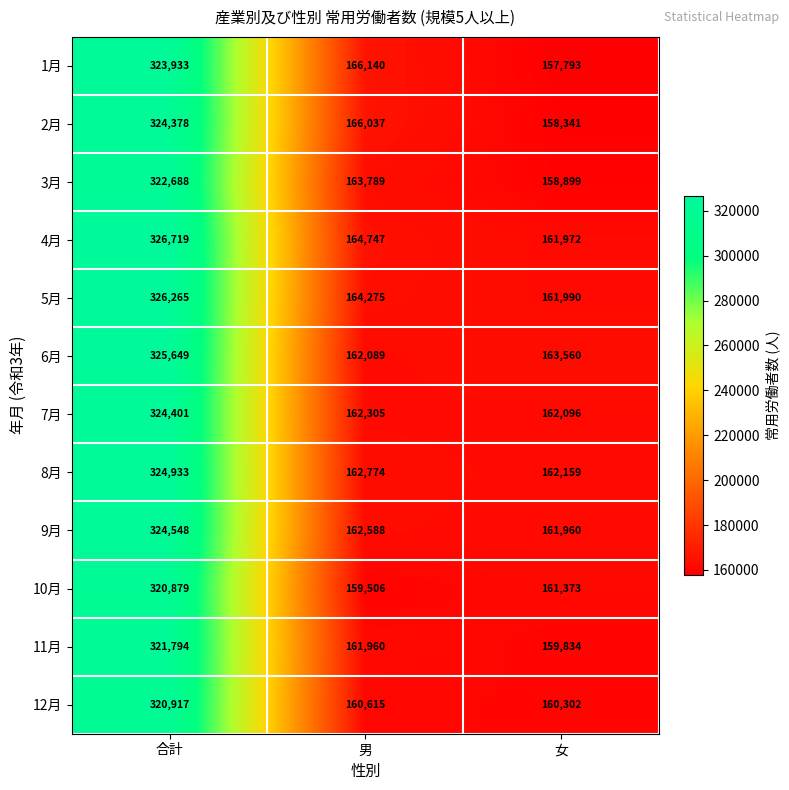

Read the 7月 value at 合計.

324401